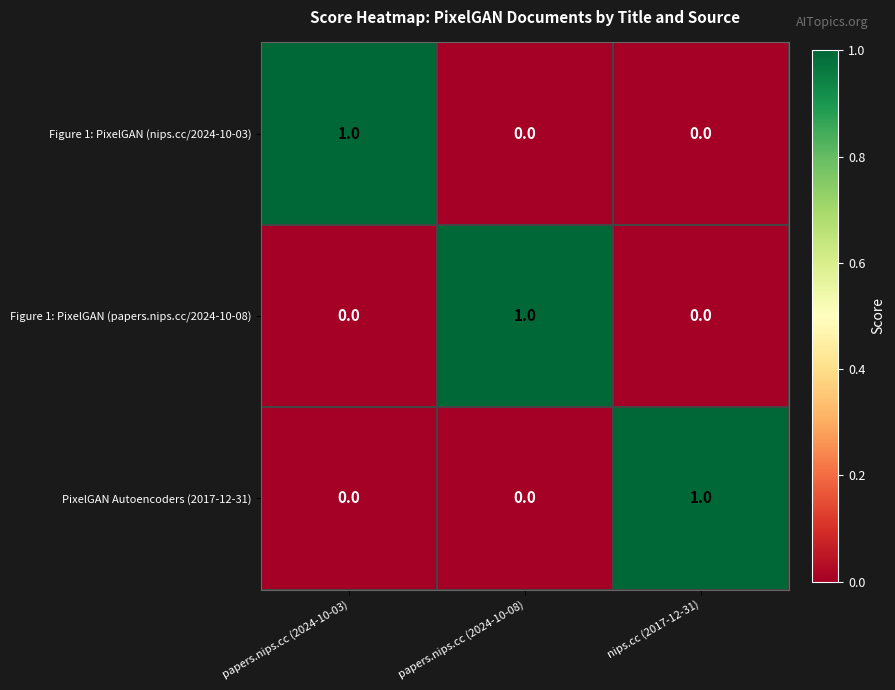

Reading left to right, extract all data points from this chart.

Figure 1: PixelGAN (nips.cc/2024-10-03): 1	0	0
Figure 1: PixelGAN (papers.nips.cc/2024-10-08): 0	1	0
PixelGAN Autoencoders (2017-12-31): 0	0	1